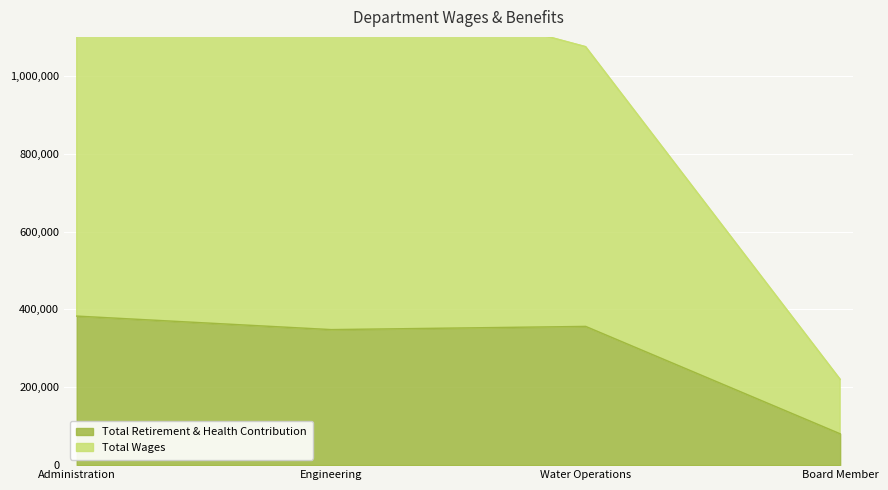

True or false: Total Retirement & Health Contribution and Total Wages intersect in this chart.

False